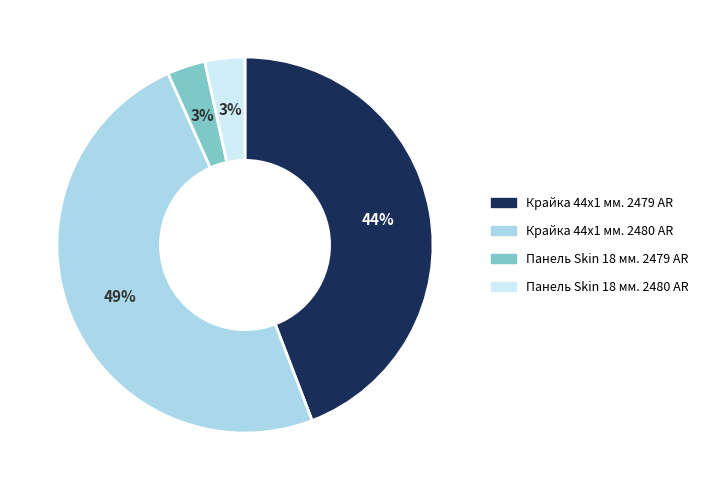

How many slices are in this pie chart?

4